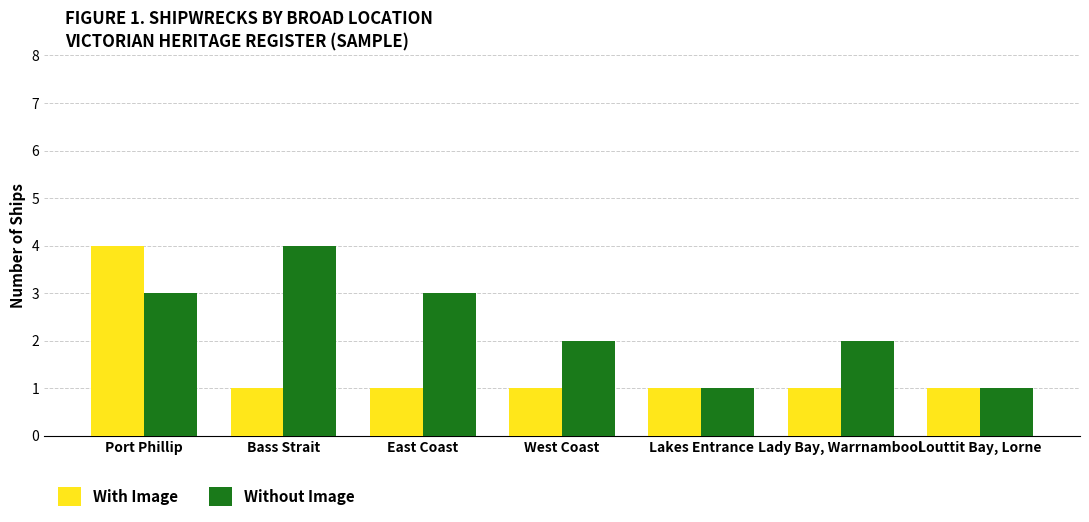

Count the With Image values in the range 1 to 2.

6